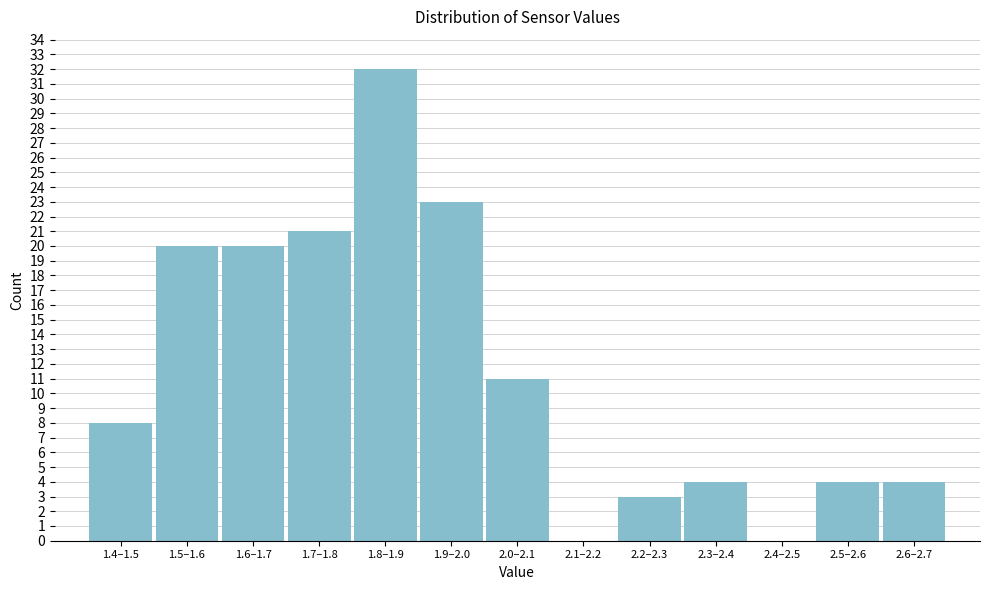

Reading left to right, list all the values displayed in this chart.

1.4–1.5=8	1.5–1.6=20	1.6–1.7=20	1.7–1.8=21	1.8–1.9=32	1.9–2.0=23	2.0–2.1=11	2.1–2.2=0	2.2–2.3=3	2.3–2.4=4	2.4–2.5=0	2.5–2.6=4	2.6–2.7=4